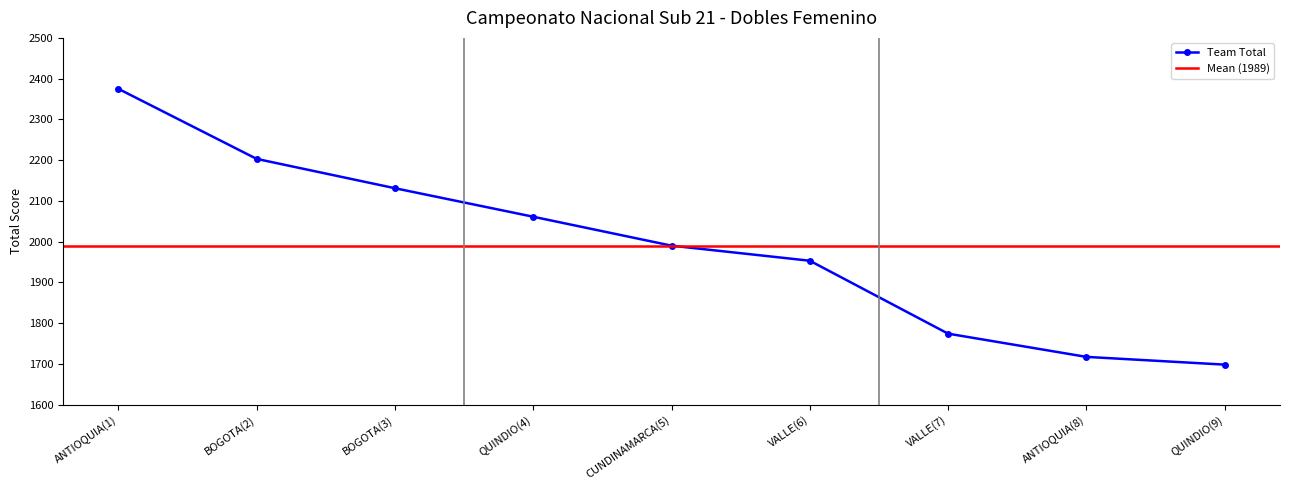

What is the sum of all values?

17902